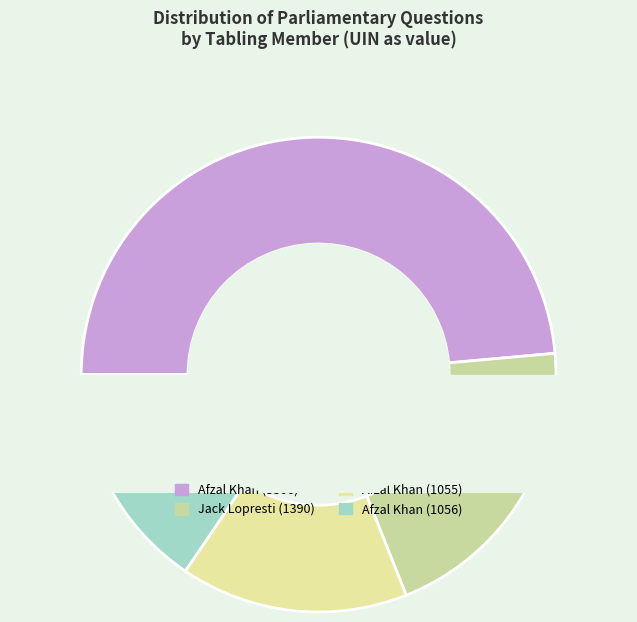

What percentage is the Afzal Khan (1055) slice, to the nearest percent?

15%